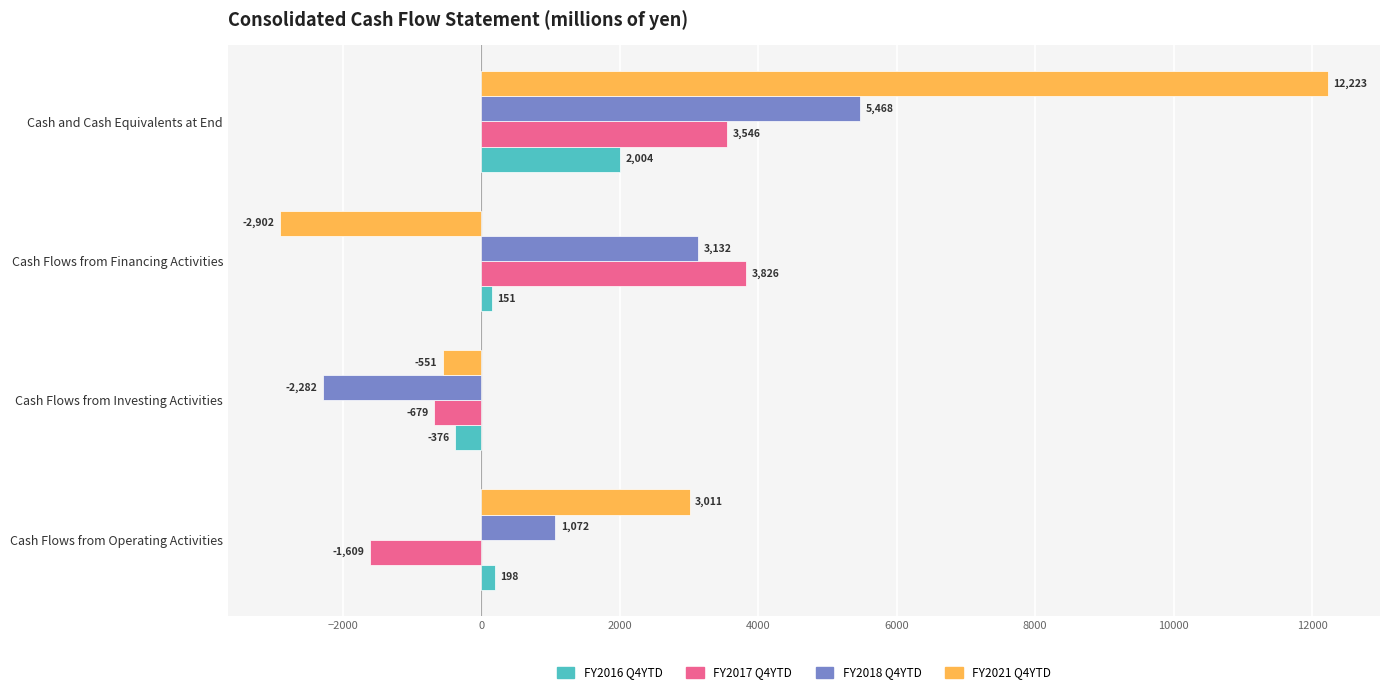

List the series in order of their overall mean, highest first.

FY2021 Q4YTD, FY2018 Q4YTD, FY2017 Q4YTD, FY2016 Q4YTD